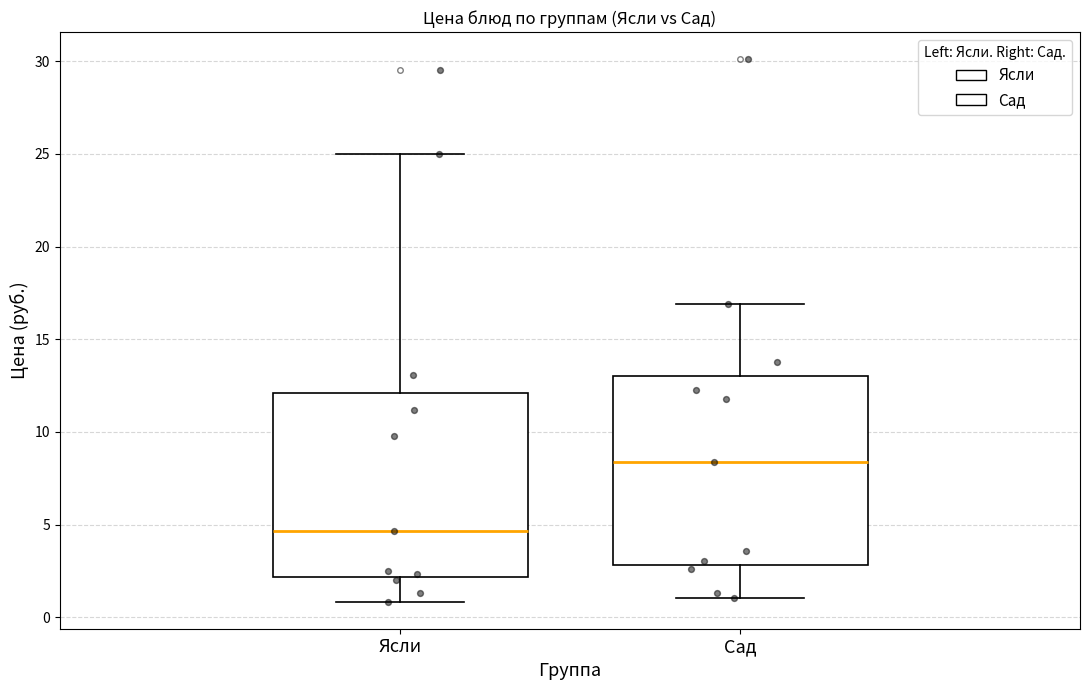

Where does the median line of the box for Сад sit on the y-axis? The values are not printed on the chart, so give them approximately, as read against the axis.

8.5